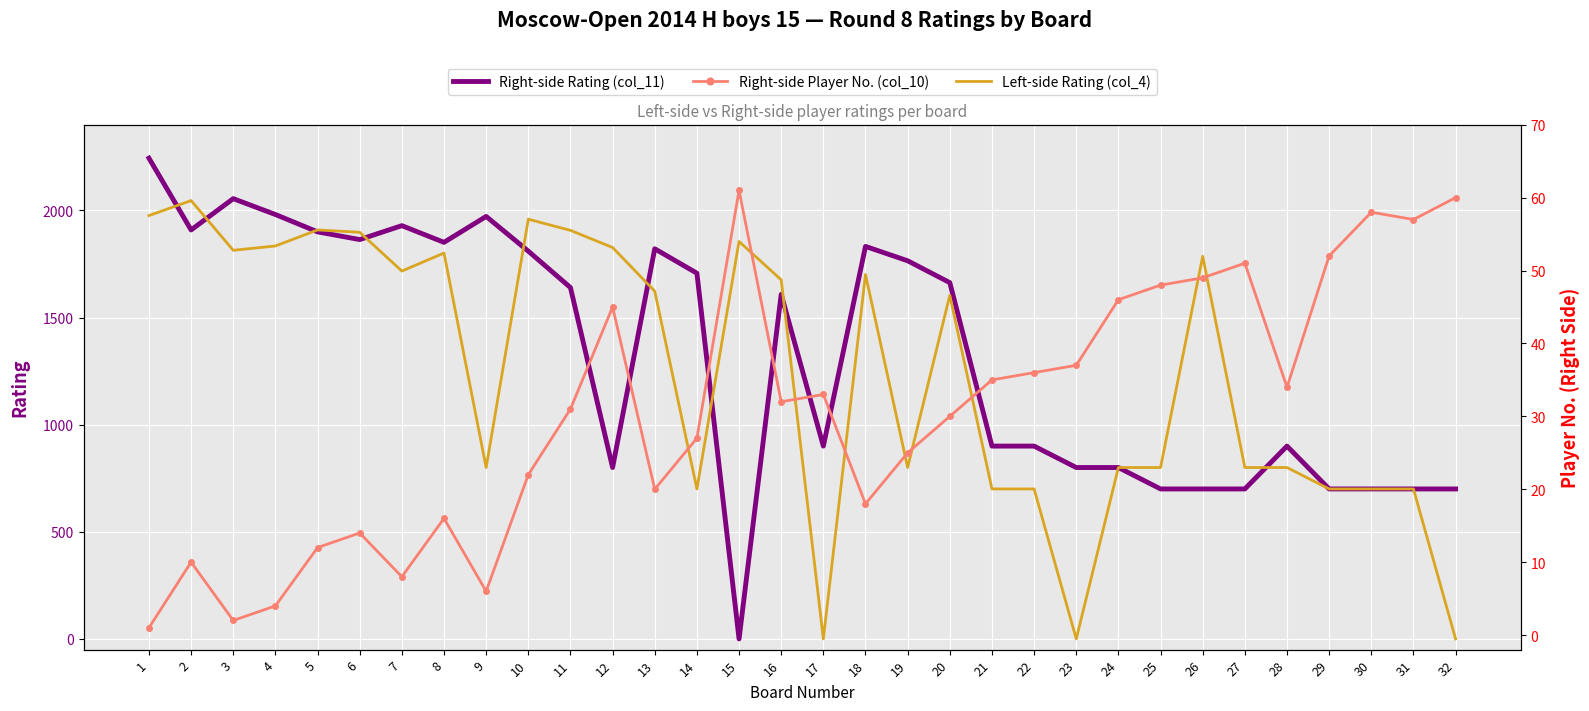

Reading left to right, extract all data points from this chart.

Right-side Rating (col_11): 1=2244	2=1909	3=2055	4=1981	5=1900	6=1864	7=1929	8=1851	9=1972	10=1810	11=1640	12=800	13=1821	14=1707	15=0	16=1608	17=900	18=1832	19=1765	20=1663	21=900	22=900	23=800	24=800	25=700	26=700	27=700	28=900	29=700	30=700	31=700	32=700
Left-side Rating (col_4): 1=1976	2=2046	3=1814	4=1834	5=1909	6=1898	7=1717	8=1801	9=800	10=1959	11=1907	12=1827	13=1623	14=700	15=1855	16=1676	17=0	18=1701	19=800	20=1604	21=700	22=700	23=0	24=800	25=800	26=1786	27=800	28=800	29=700	30=700	31=700	32=0
Right-side Player No. (col_10): 1=1	2=10	3=2	4=4	5=12	6=14	7=8	8=16	9=6	10=22	11=31	12=45	13=20	14=27	15=61	16=32	17=33	18=18	19=25	20=30	21=35	22=36	23=37	24=46	25=48	26=49	27=51	28=34	29=52	30=58	31=57	32=60